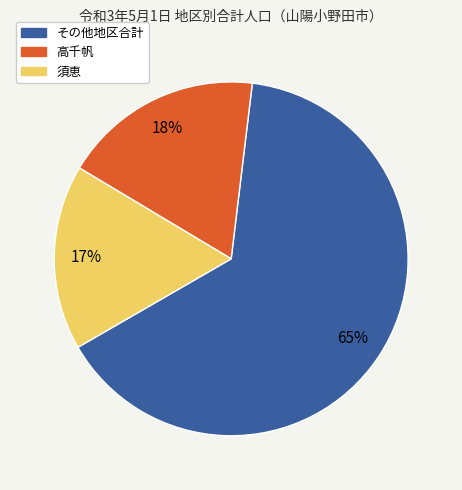

Is there any slice that represents more than half of the pie?

Yes